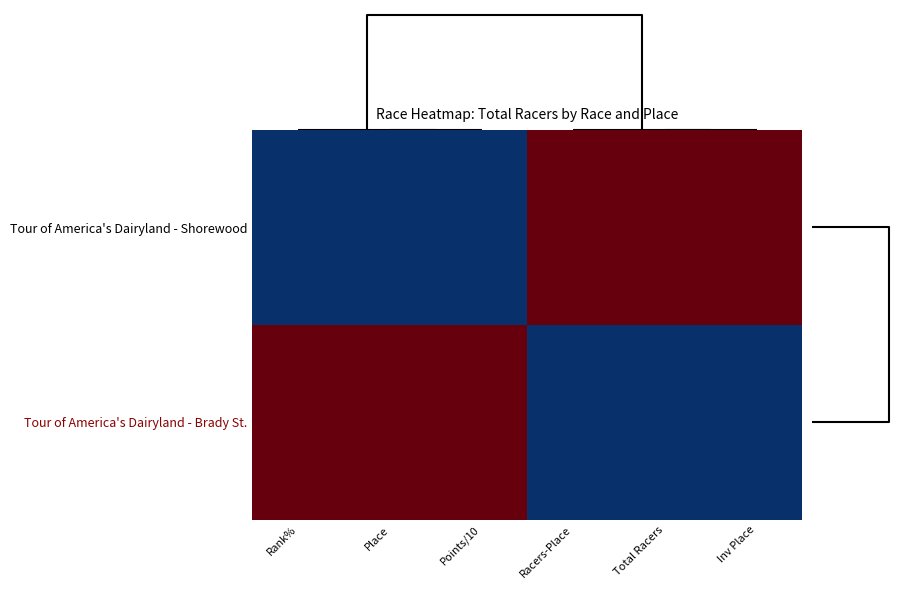

What is the greatest value displayed?

1